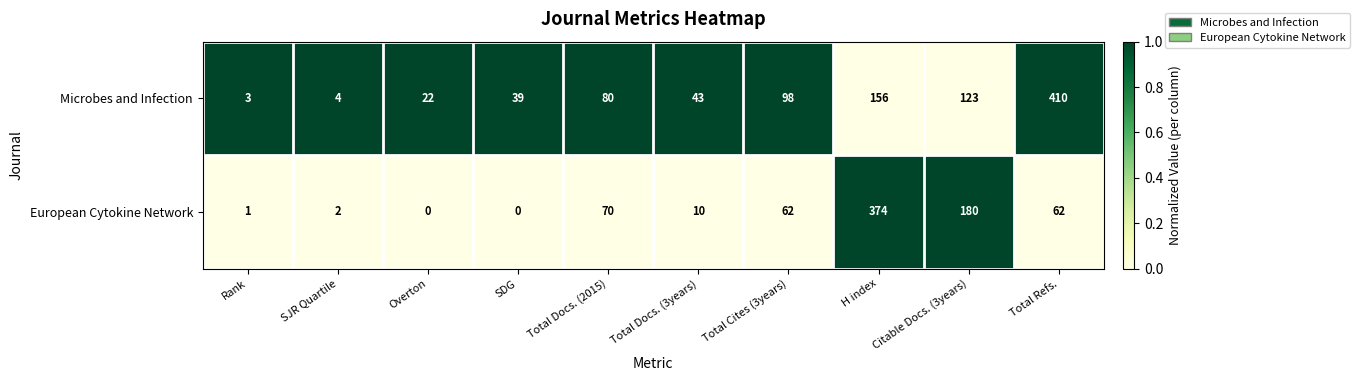

What is the sum of all Microbes and Infection values?

978